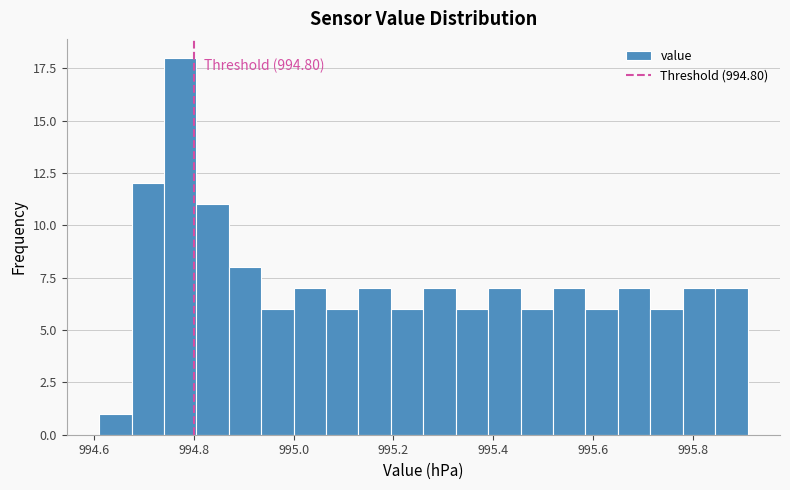

Around what value on the x-axis is the tallest bar? Give the approximate position of its centre, as read against the axis.

994.78